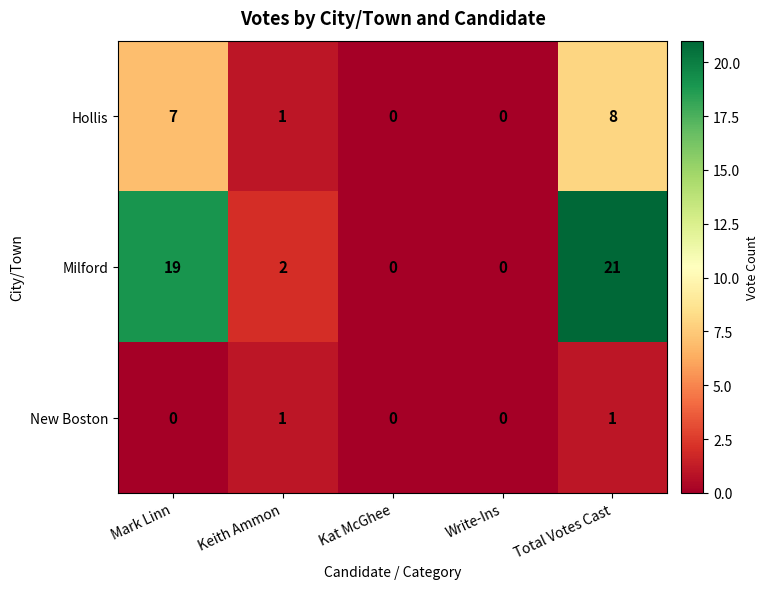

Between Keith Ammon and Write-Ins, which series saw the biggest shift?

Milford